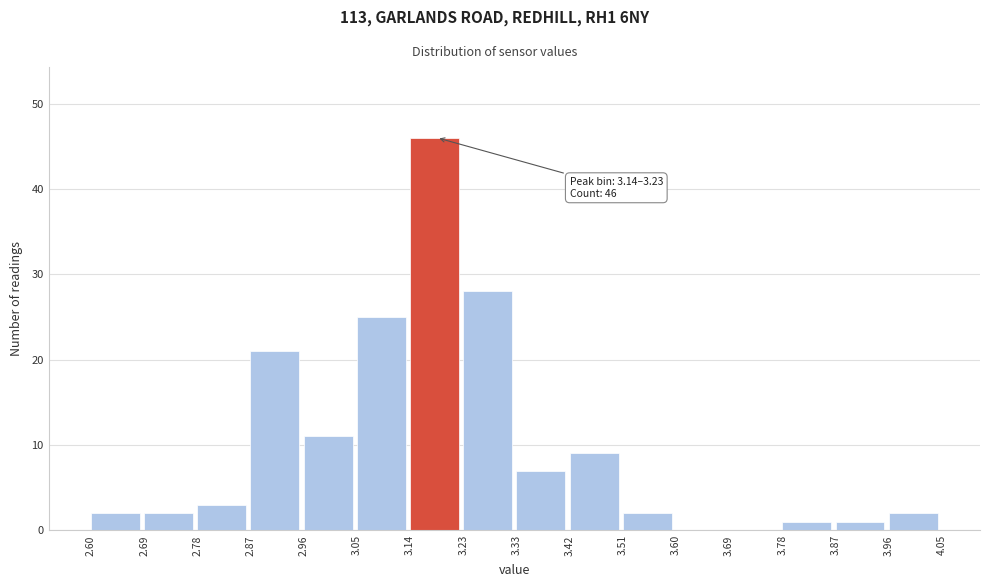

Over which range of the x-axis is the bar tallest?

3.14 to 3.23